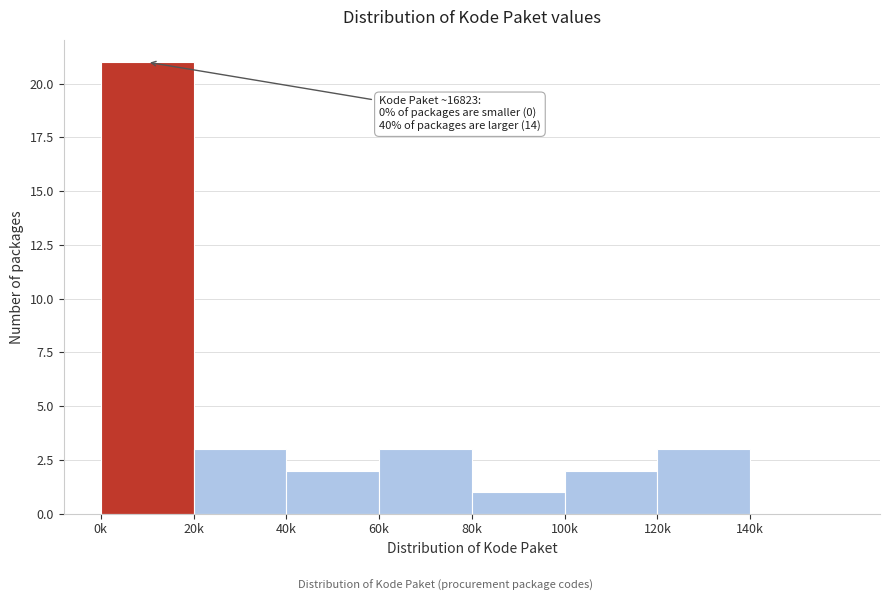

Reading left to right, transcribe all the data shown in this chart.

0k=21	20k=3	40k=2	60k=3	80k=1	100k=2	120k=3	140k=0